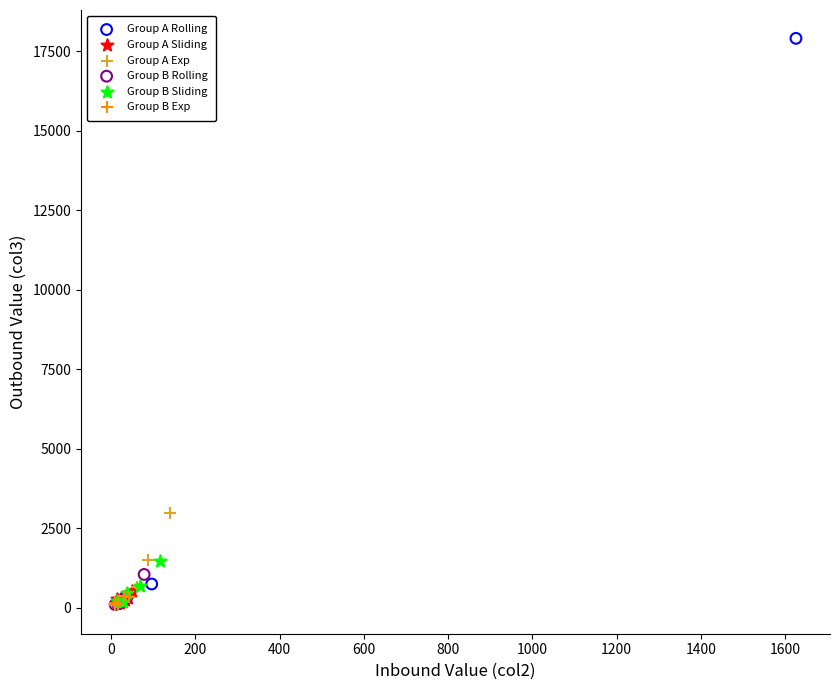

Which series contains the highest Y value?

Group A Rolling